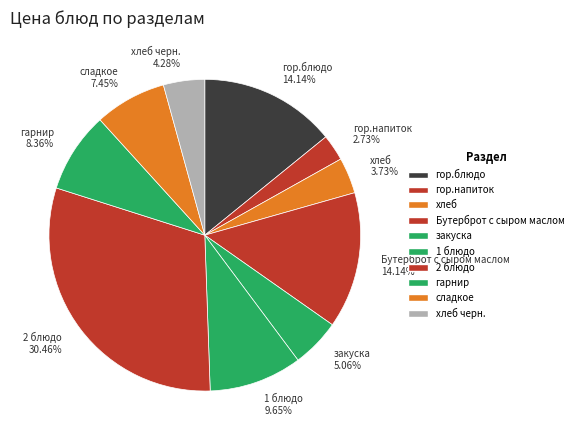

Does гор.блюдо 14.14% represent more than half of the total?

No